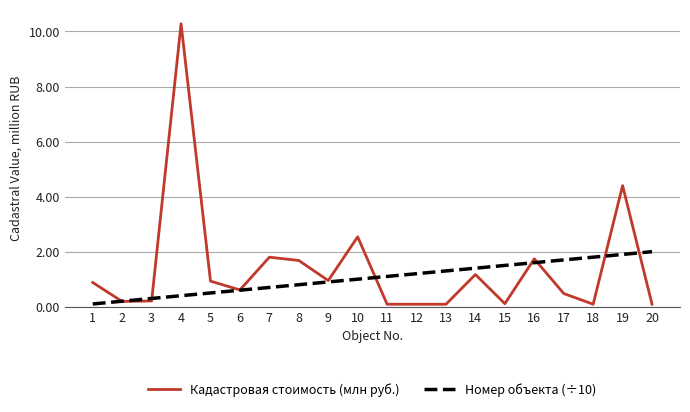

How many lines are shown in the chart?

2